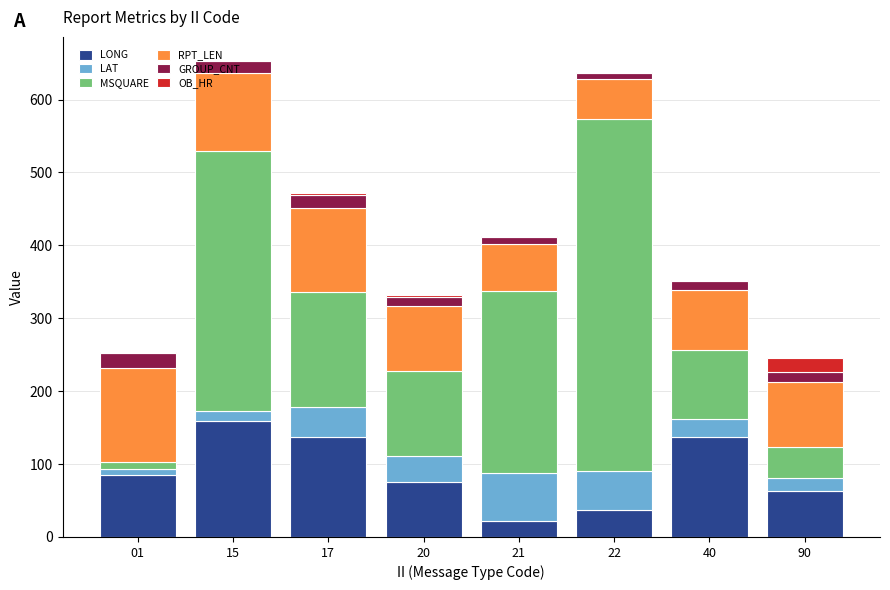

At which label does LONG reach its peak?

15